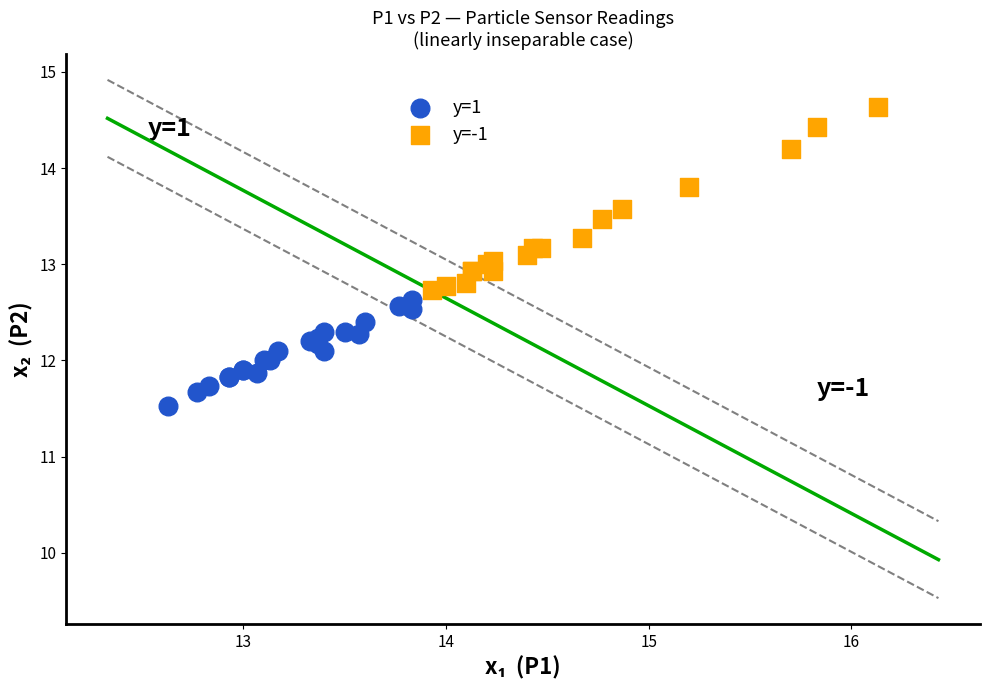

Which series reaches the minimum Y coordinate?

y=1